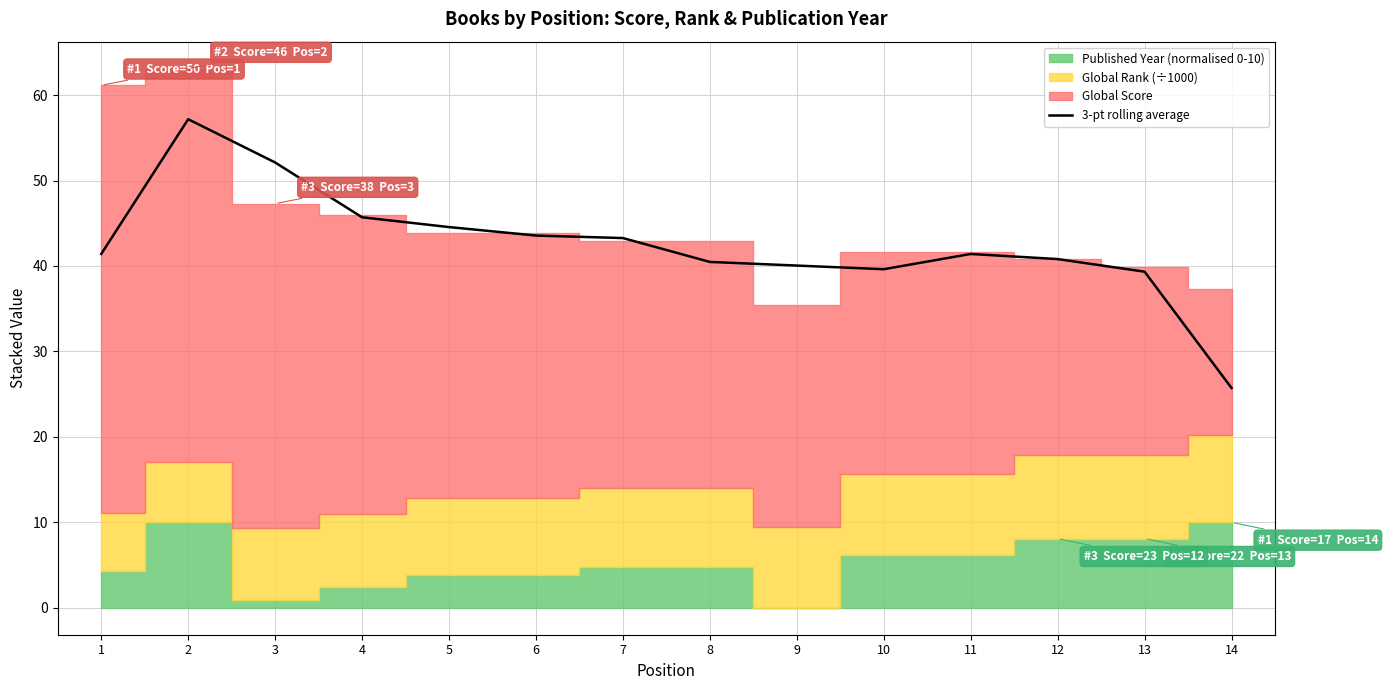

True or false: the data shows 52.1 at 3.

True